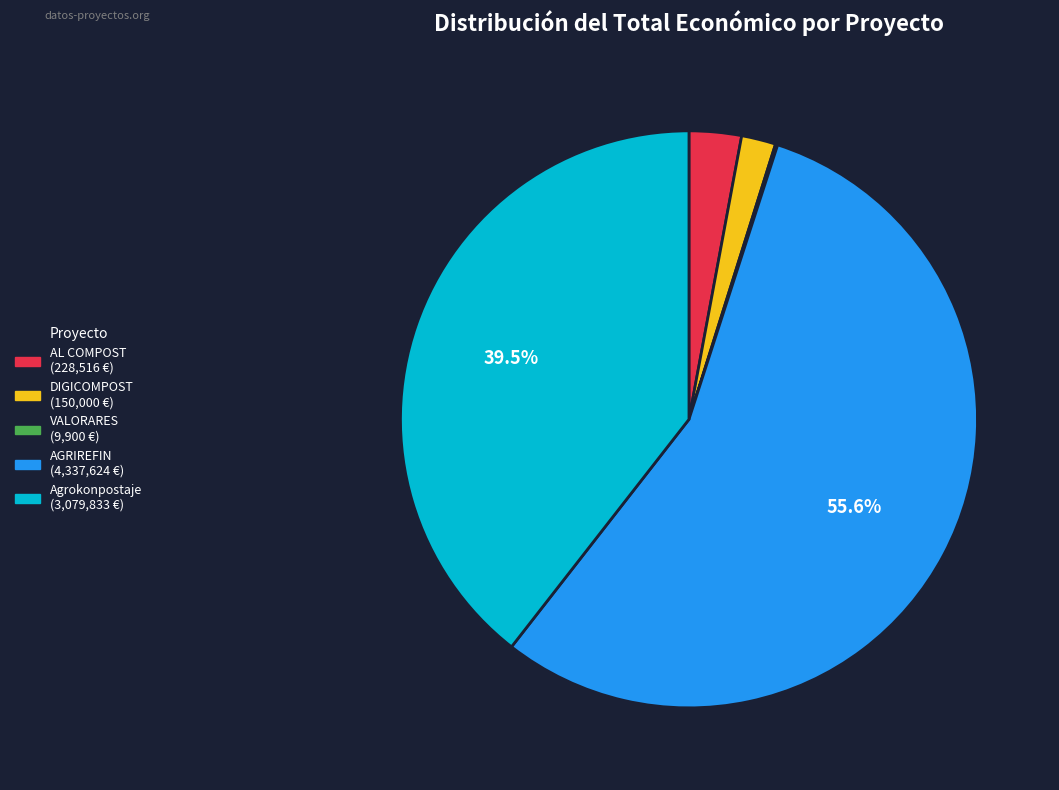

Do AL COMPOST and DIGICOMPOST together represent more than half of the pie?

No